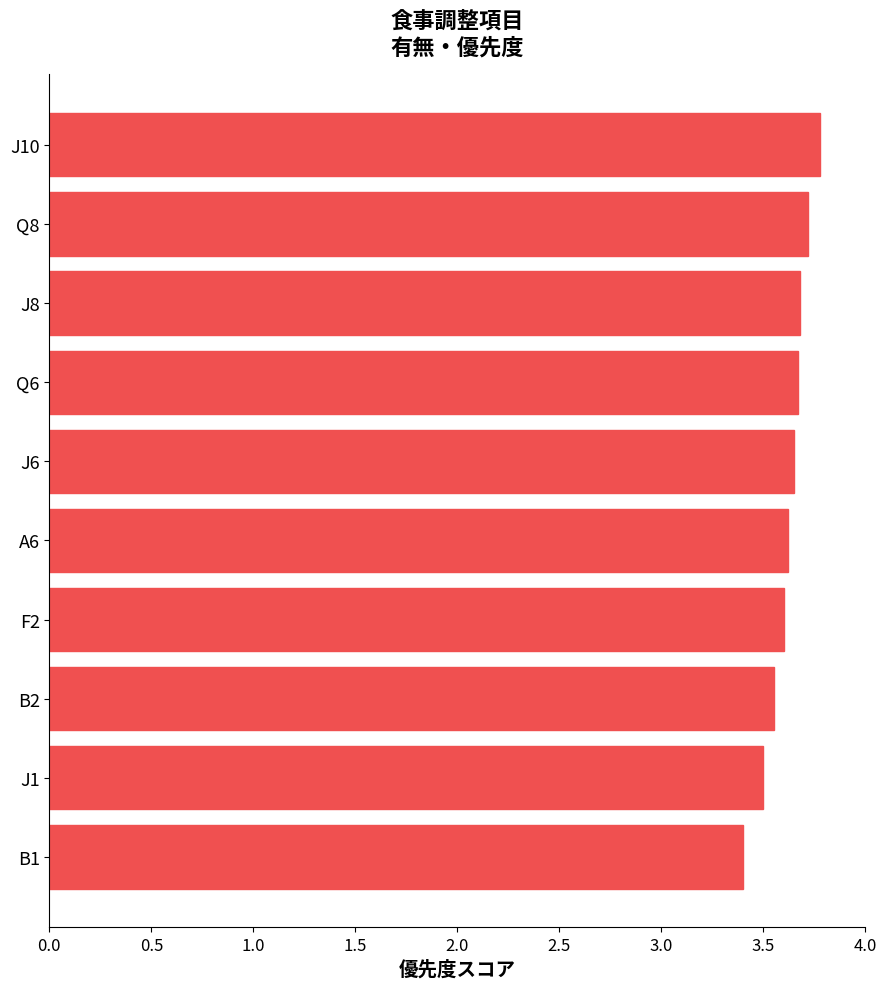

What is the ratio of the value at J8 to the value at J1?

1.1